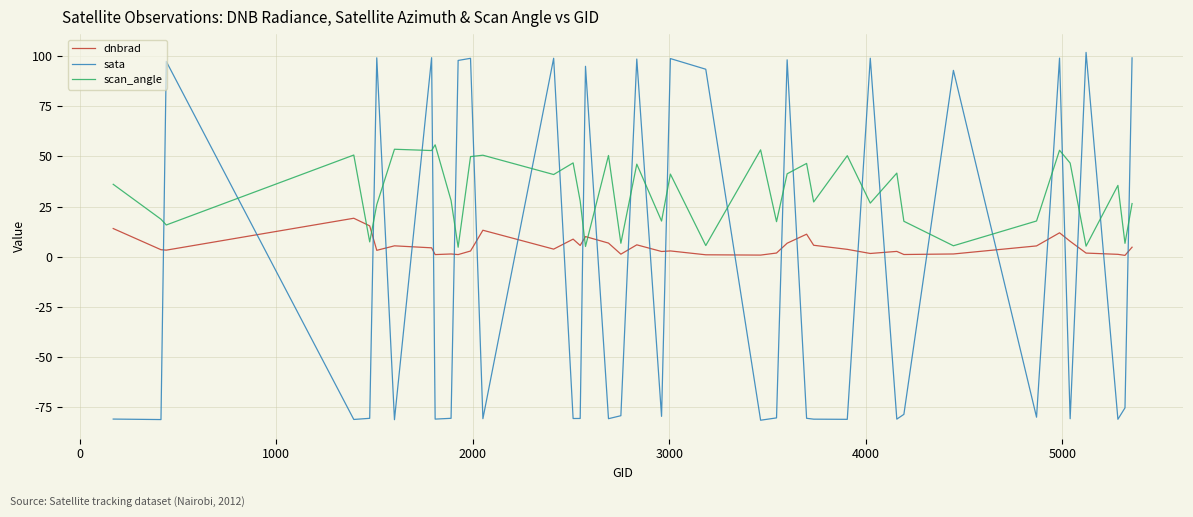

What is the minimum value for sata?

-81.6